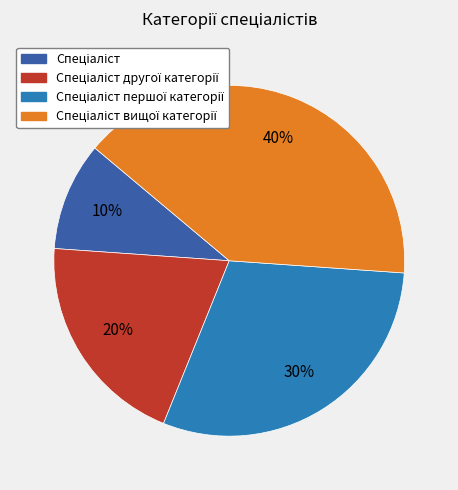

To the nearest percent, what is the difference between the largest and smallest slice percentages?

30%